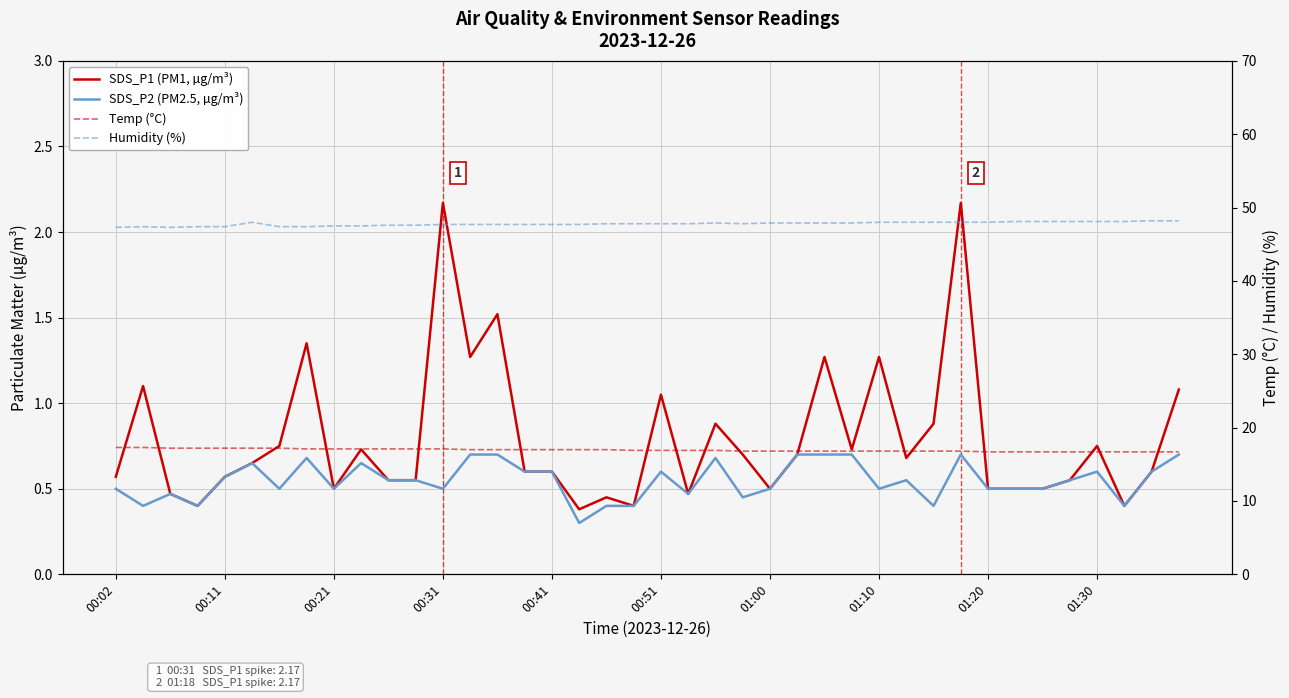

The value of SDS_P1 (PM1, µg/m³) at 00:41 is 0.2. True or false?

False